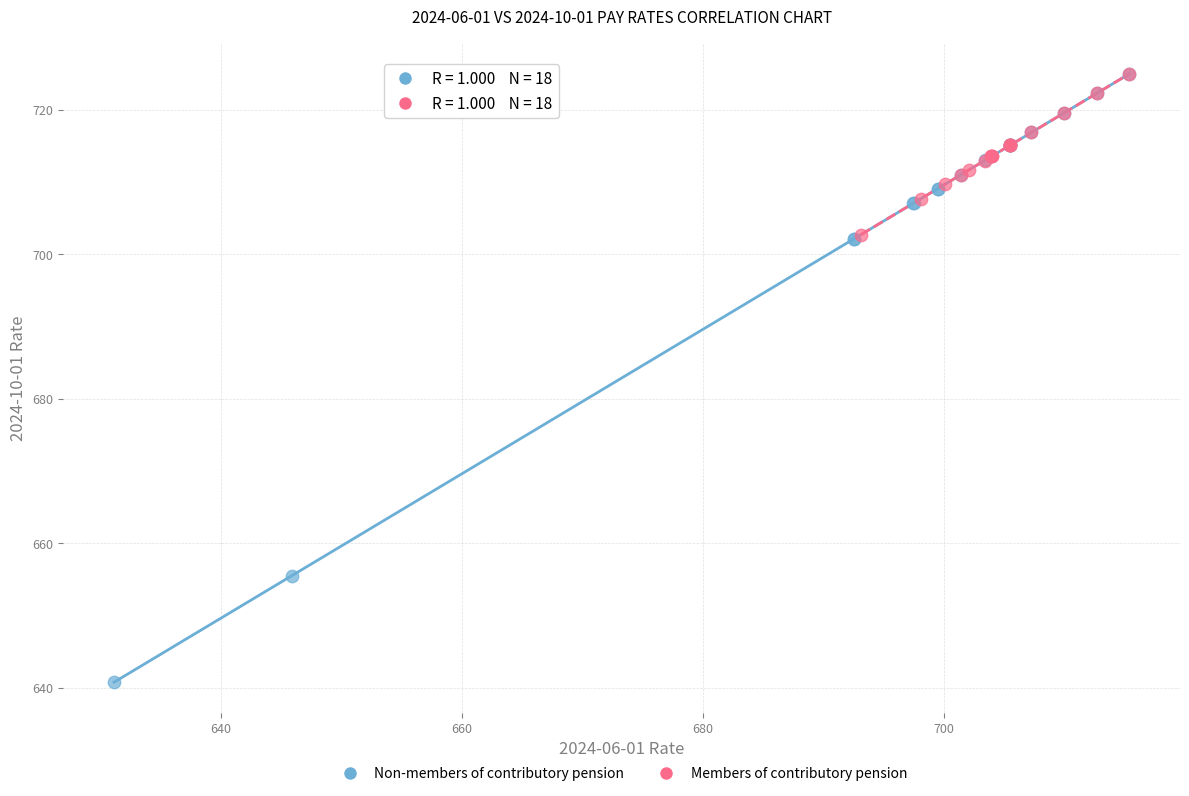

Which series reaches the minimum Y coordinate?

Non-members of contributory pension